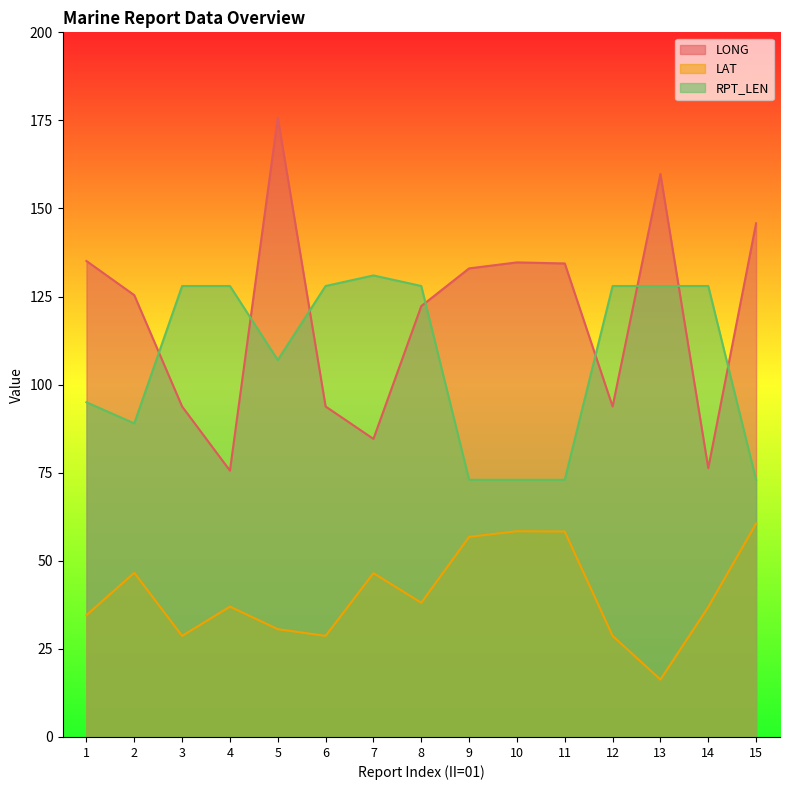

At which category is the sum across all series the highest?

5